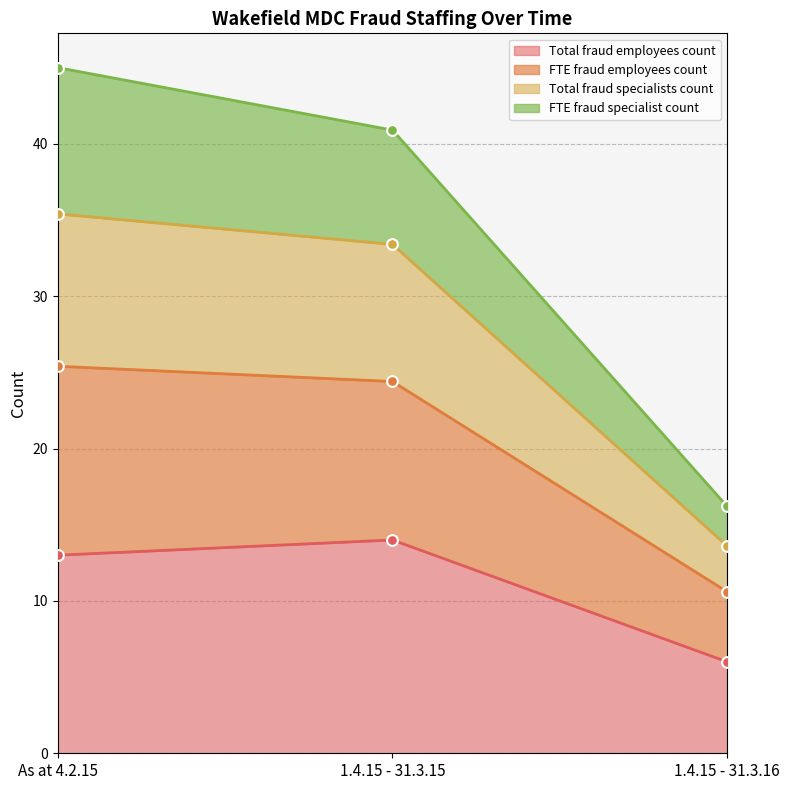

Rank the categories by Total fraud employees count value from highest to lowest.

1.4.15 - 31.3.15, As at 4.2.15, 1.4.15 - 31.3.16